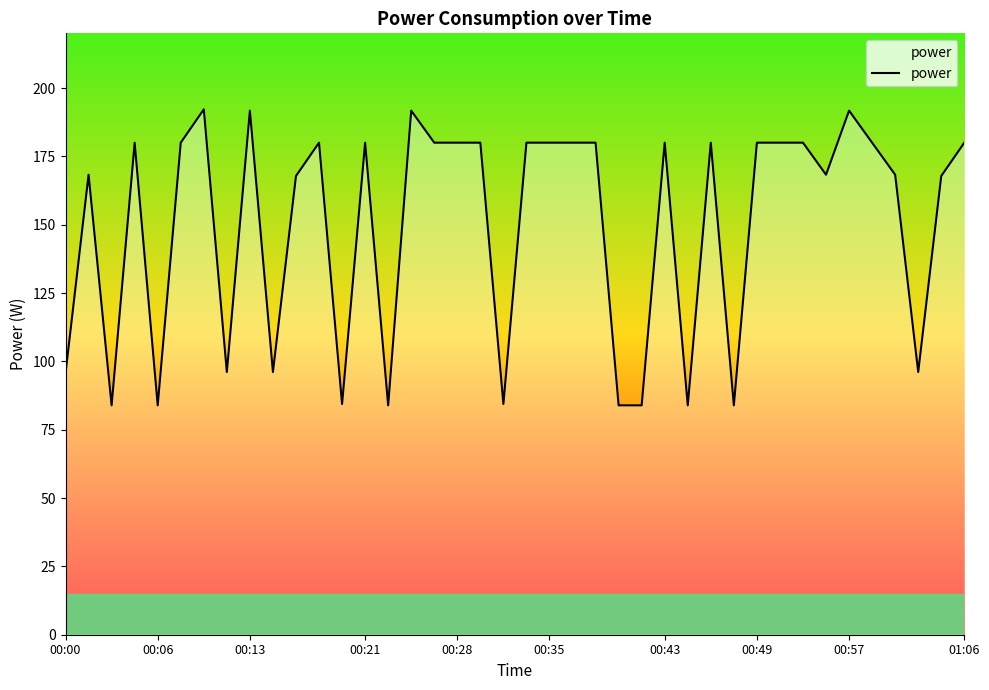

What is the smallest value displayed?

83.9